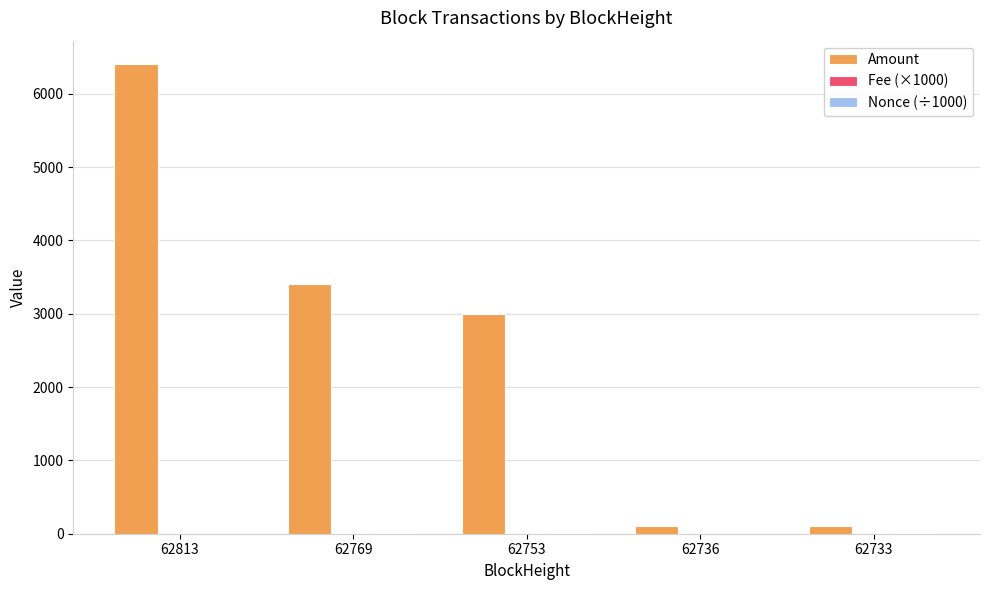

The value of Amount at 62813 is 6404.2. True or false?

True